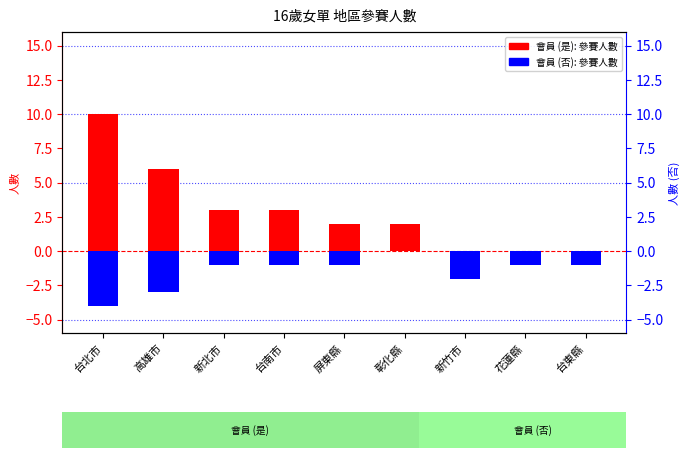

Reading left to right, list all the values displayed in this chart.

會員 (是): 台北市=10	高雄市=6	新北市=3	台南市=3	屏東縣=2	彰化縣=2	新竹市=0	花蓮縣=0	台東縣=0
會員 (否): 台北市=-4	高雄市=-3	新北市=-1	台南市=-1	屏東縣=-1	彰化縣=0	新竹市=-2	花蓮縣=-1	台東縣=-1